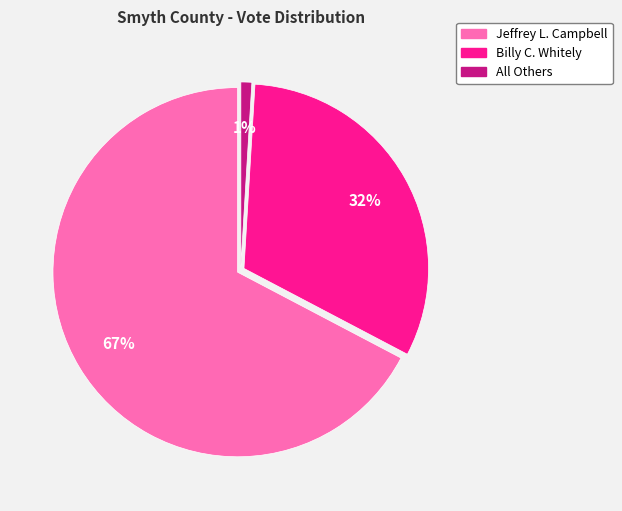

Does Billy C. Whitely account for over 50% of the chart?

No